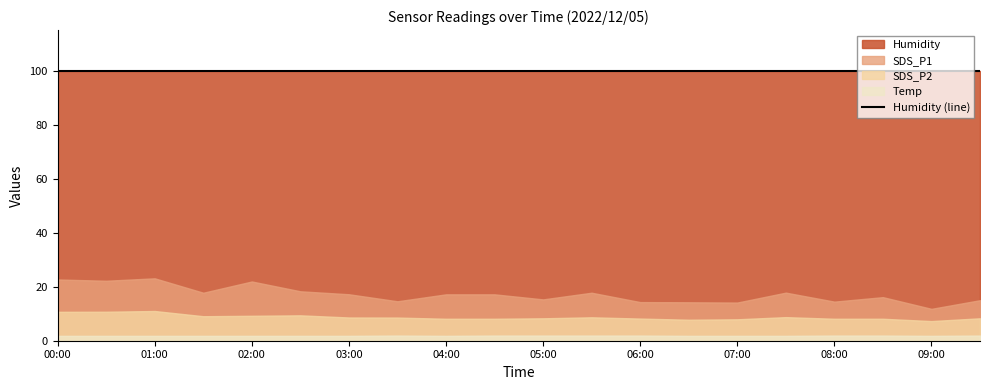

What is the highest value of the Humidity series?

99.9